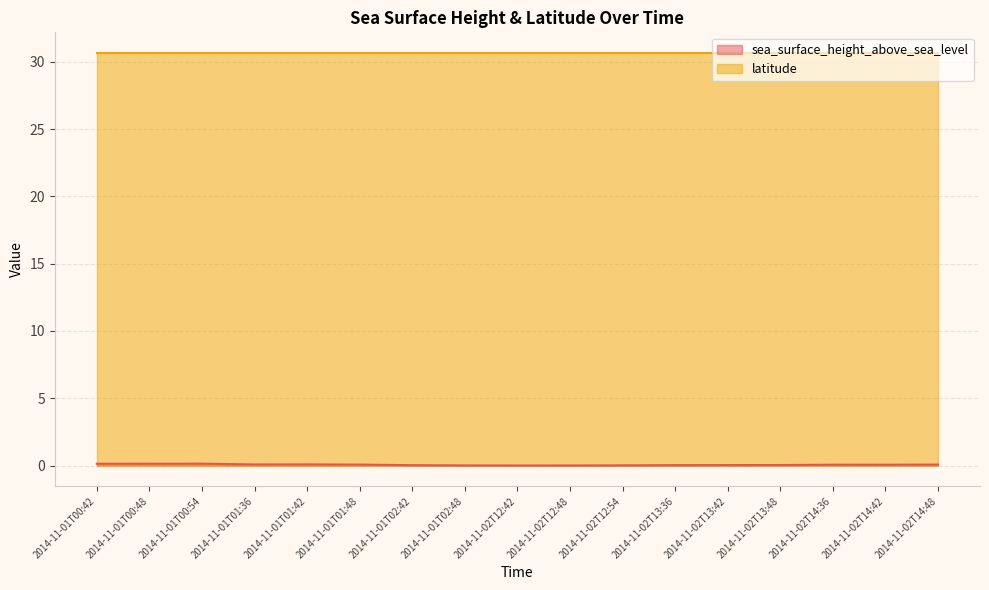

What is the average value?

0.1